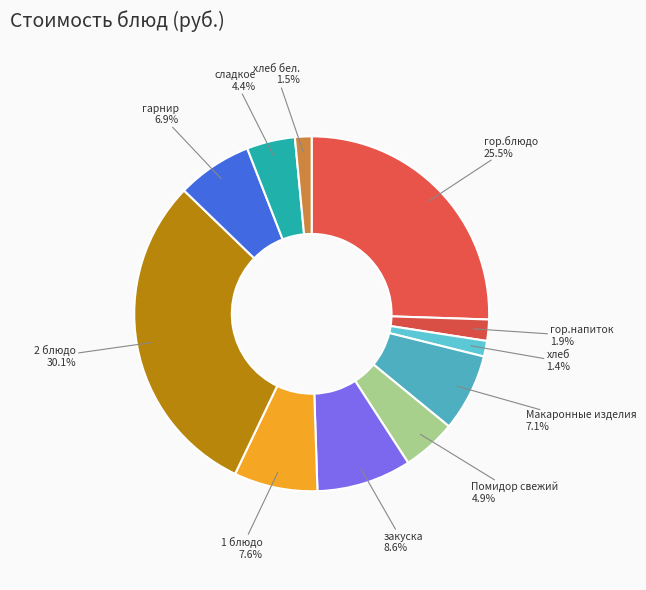

How many segments does this pie chart have?

11